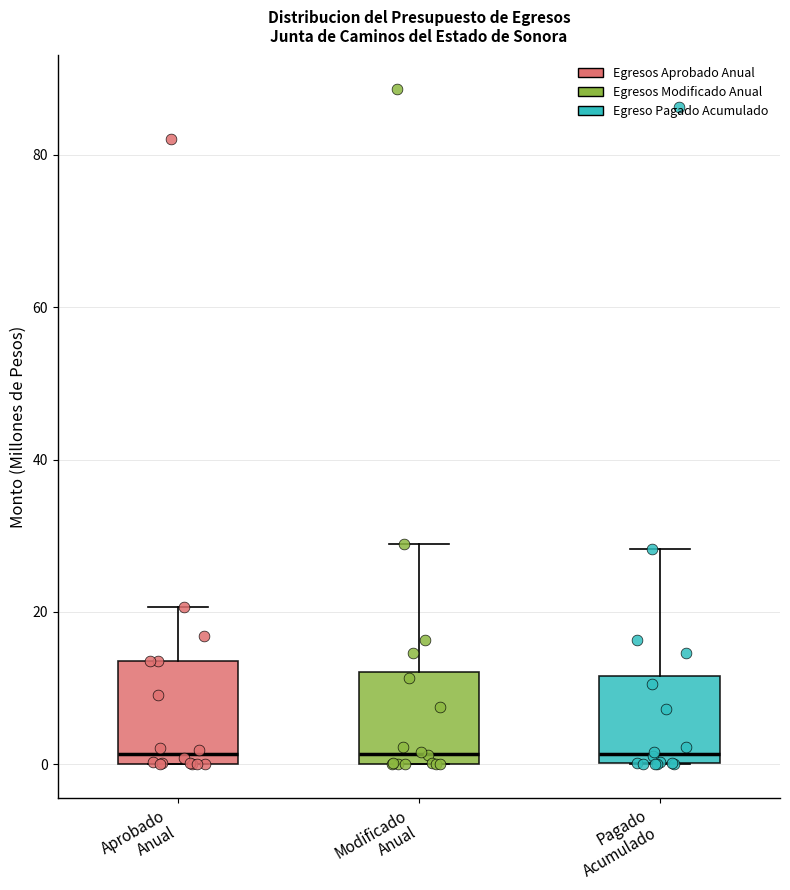

Where is the upper edge of the box for Pagado Acumulado on the y-axis? The values are not printed on the chart, so give them approximately, as read against the axis.

12